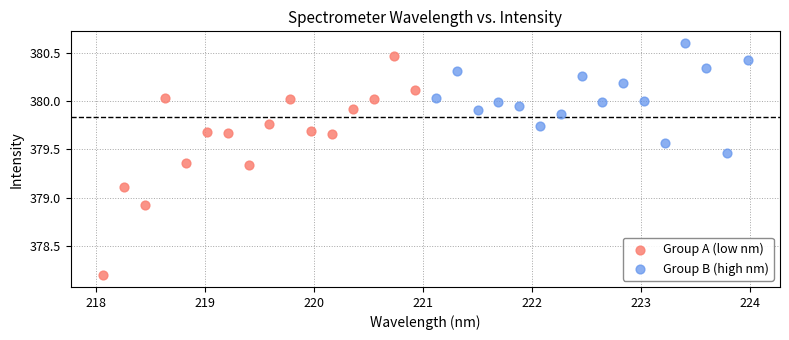

Which series contains the lowest Y value?

Group A (low nm)